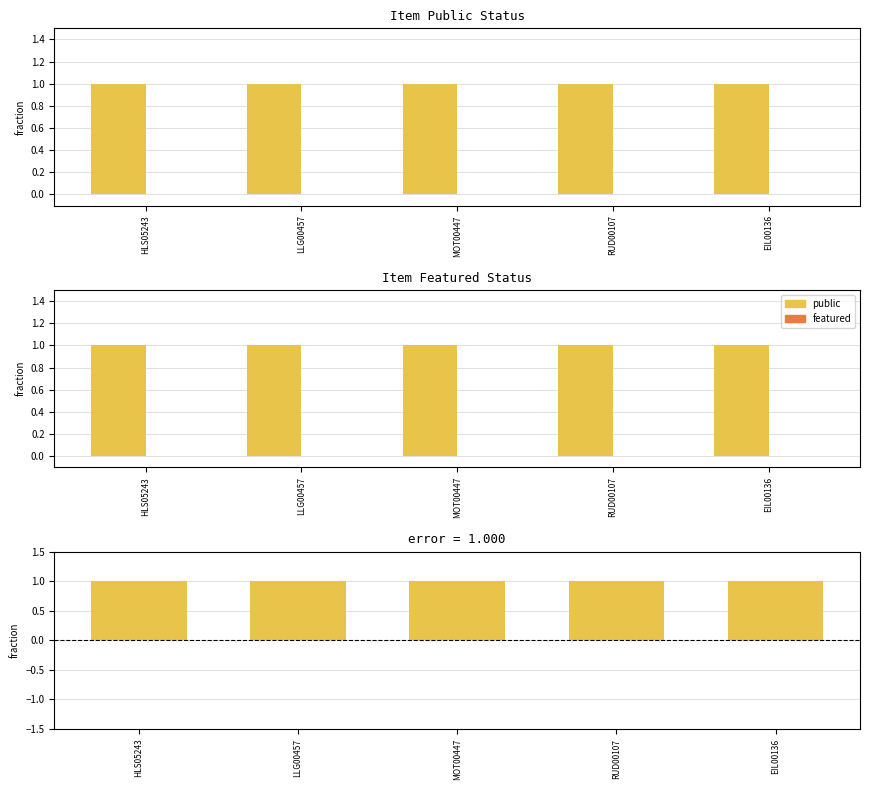

Is the value of featured at EIL00136 greater than the value of public at EIL00136?

No